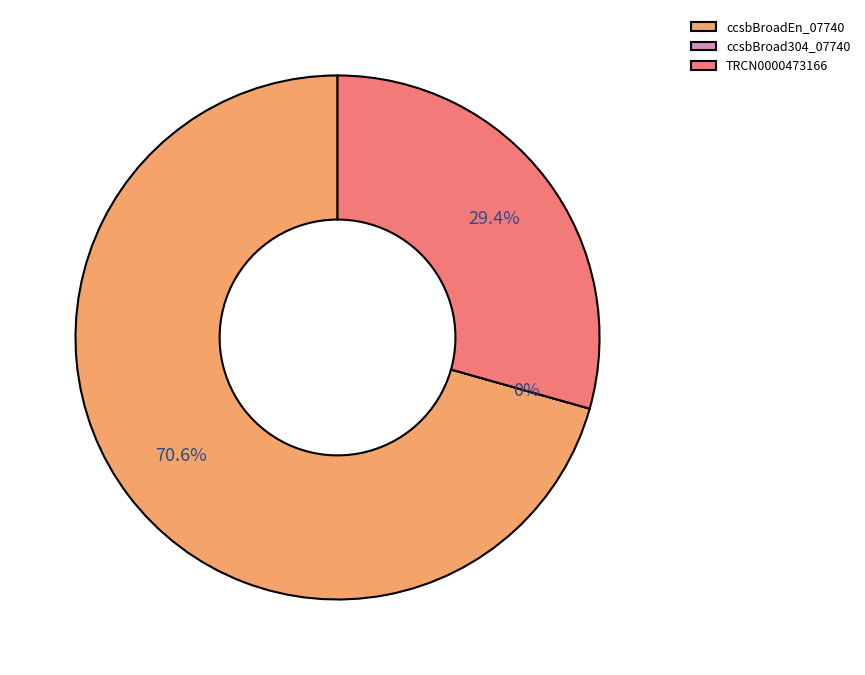

How much of the chart is everything except ccsbBroad304_07740?

100.0%